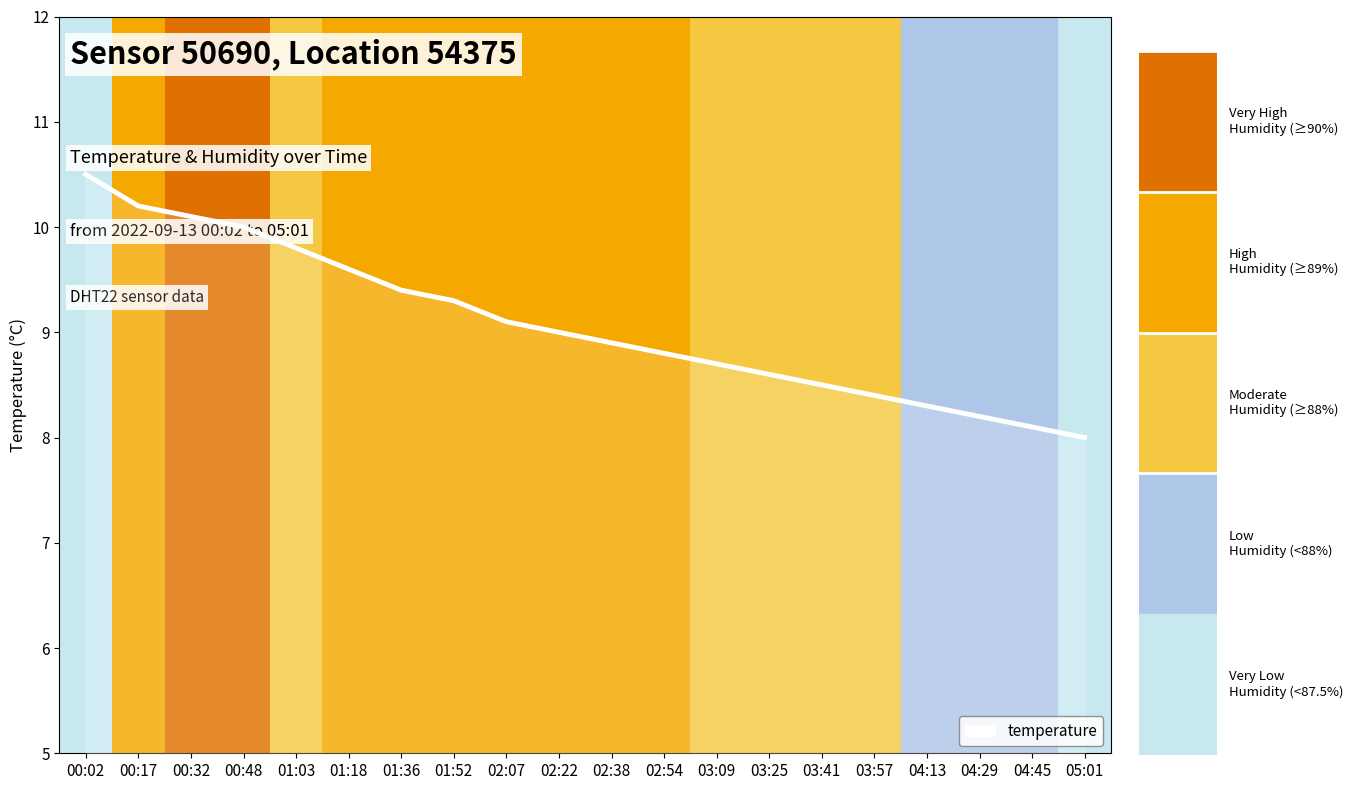

Is it true that the value at 03:25 is 8.6?

True